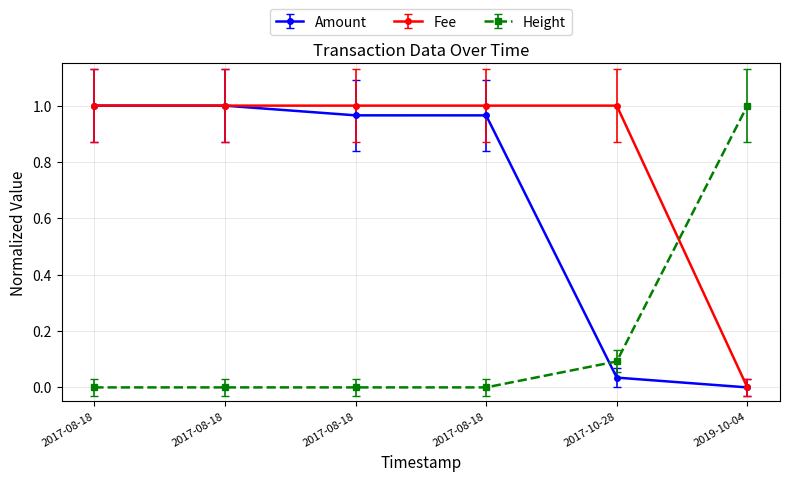

What is the label of the 5th point from the left?

2017-10-28